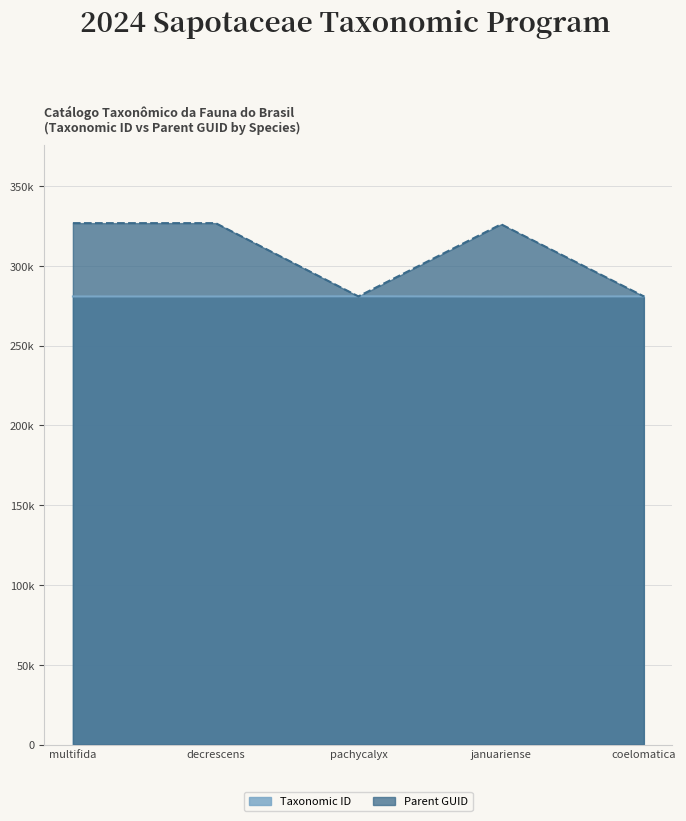

What is the approximate value of Taxonomic ID at coelomatica?

280885